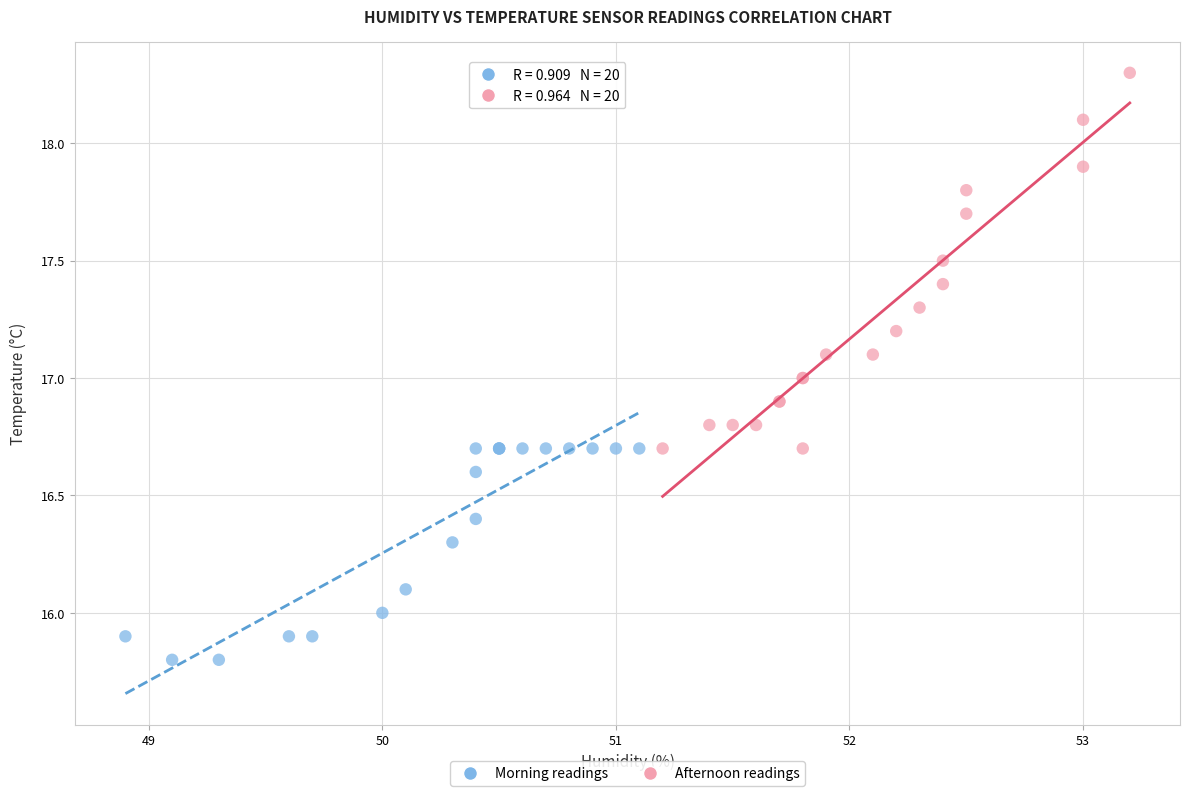

Which series contains the lowest Y value?

Morning readings